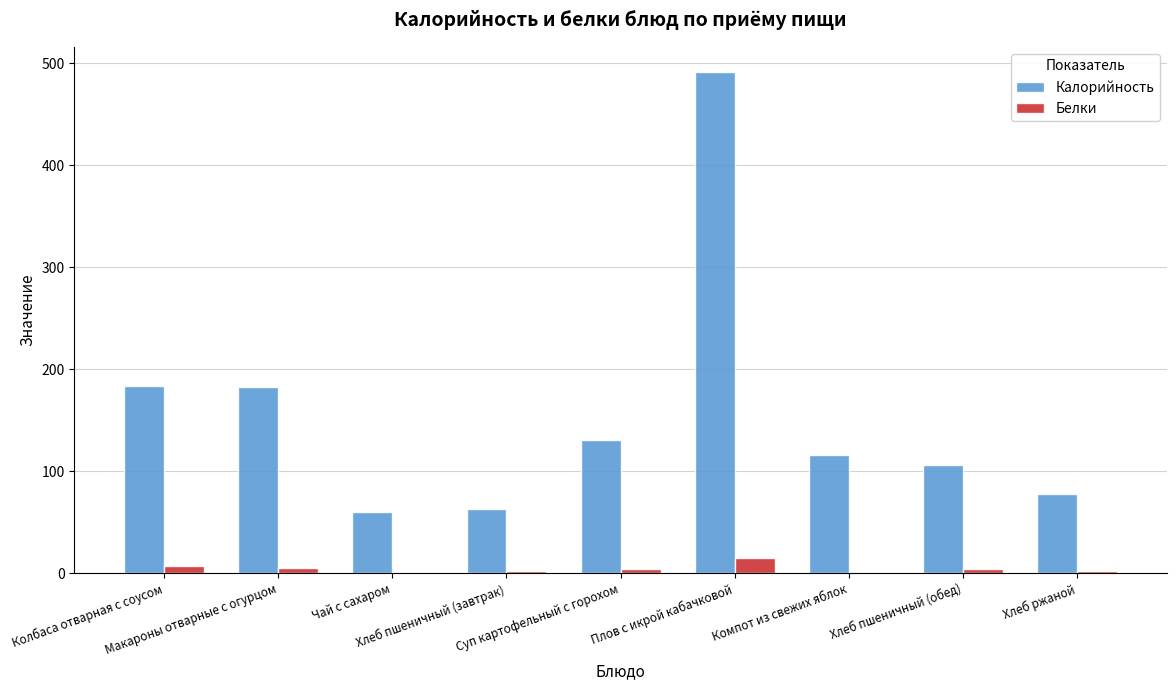

What is the difference between the Калорийность values at Макароны отварные с огурцом and Хлеб пшеничный (завтрак)?

119.4